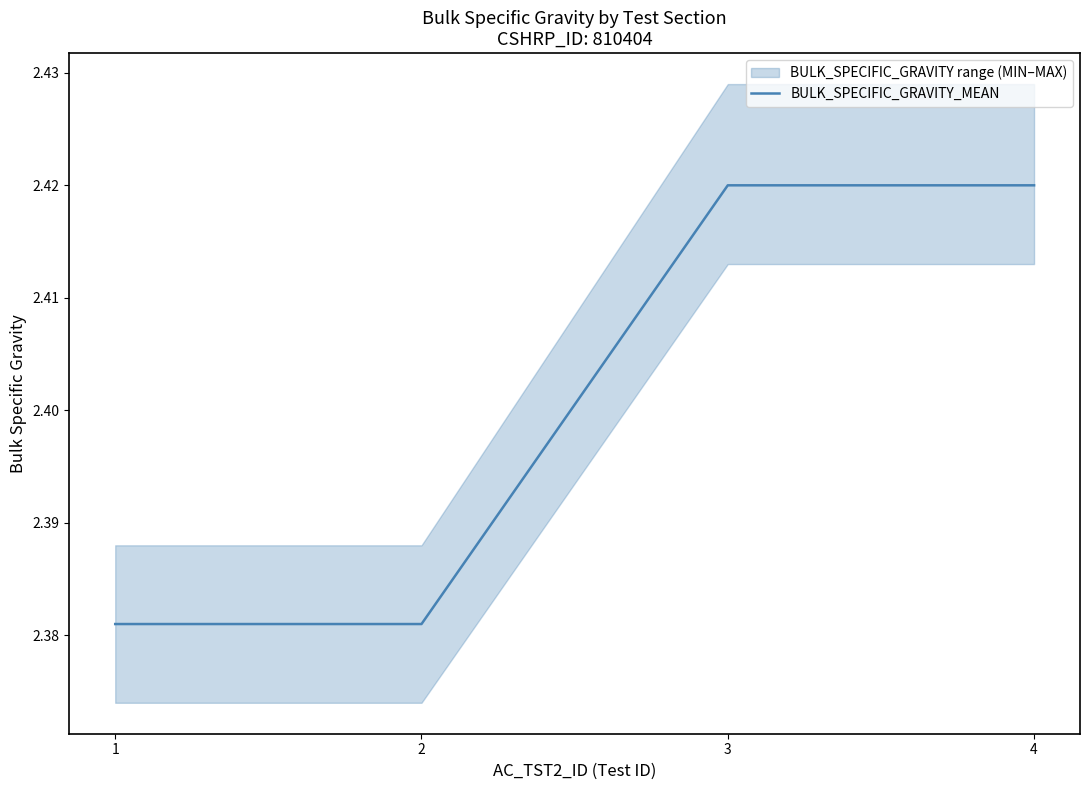

Reading left to right, extract all data points from this chart.

1=2.4	2=2.4	3=2.4	4=2.4